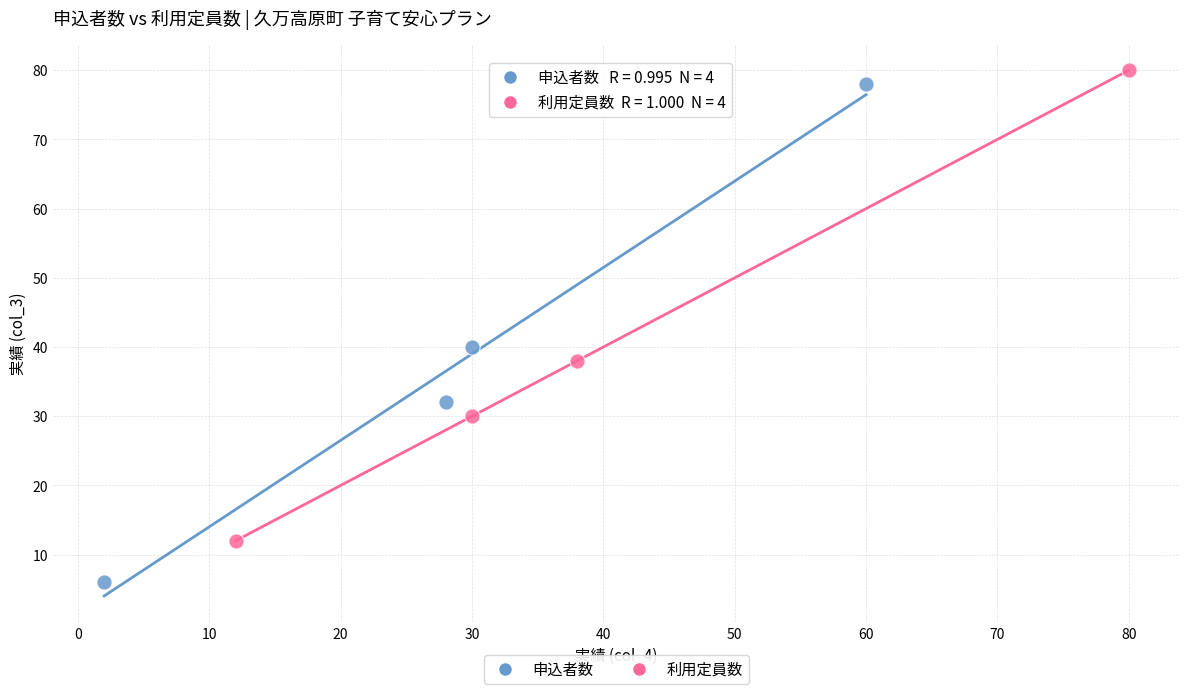

Which series reaches the minimum Y coordinate?

申込者数